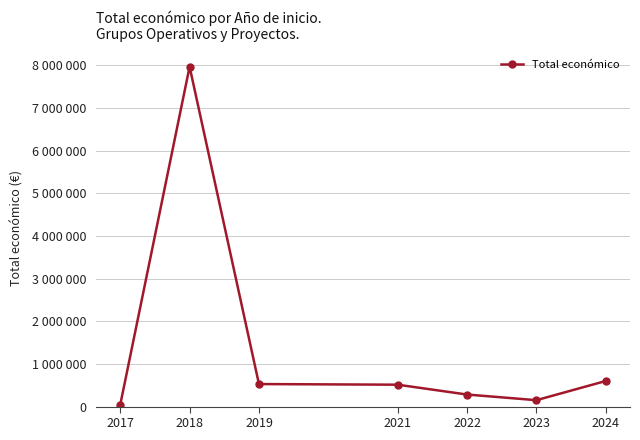

What is the minimum value shown in the chart?

43769